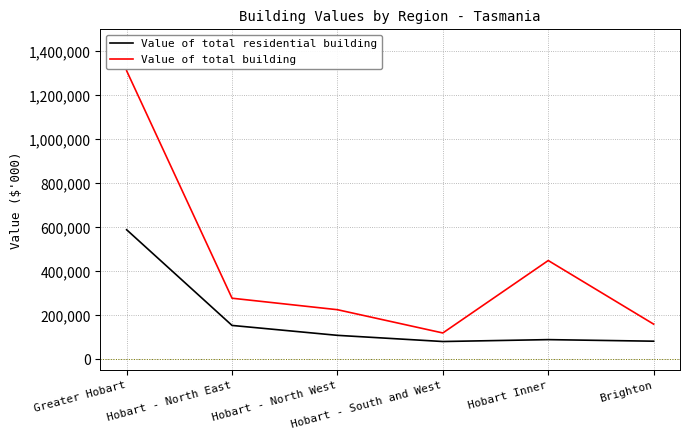

Where is Value of total building nearest to the value 715940?

Hobart Inner